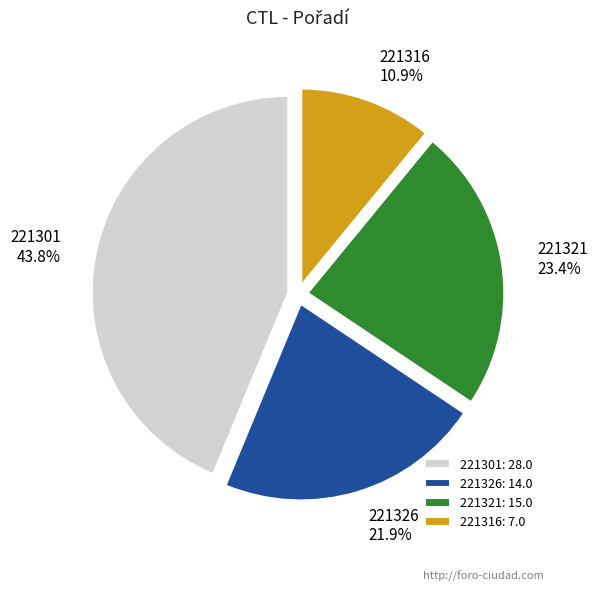

What percentage is NOT represented by 221321?

76.6%